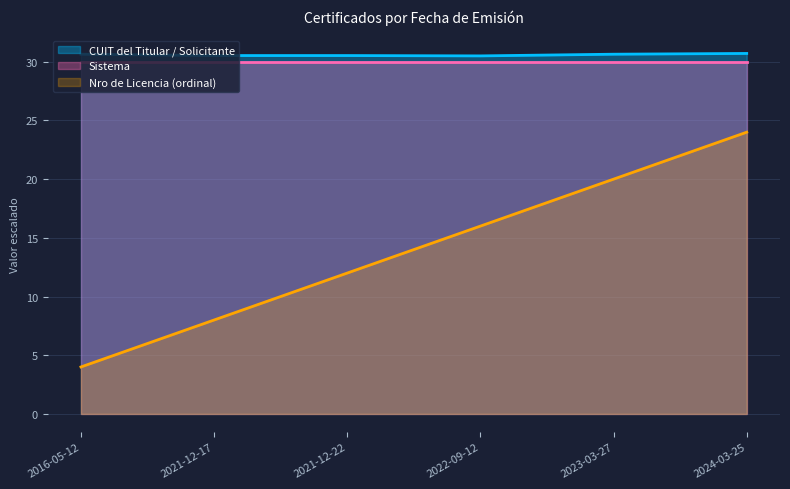

At which category does the chart reach its minimum across all series?

2016-05-12